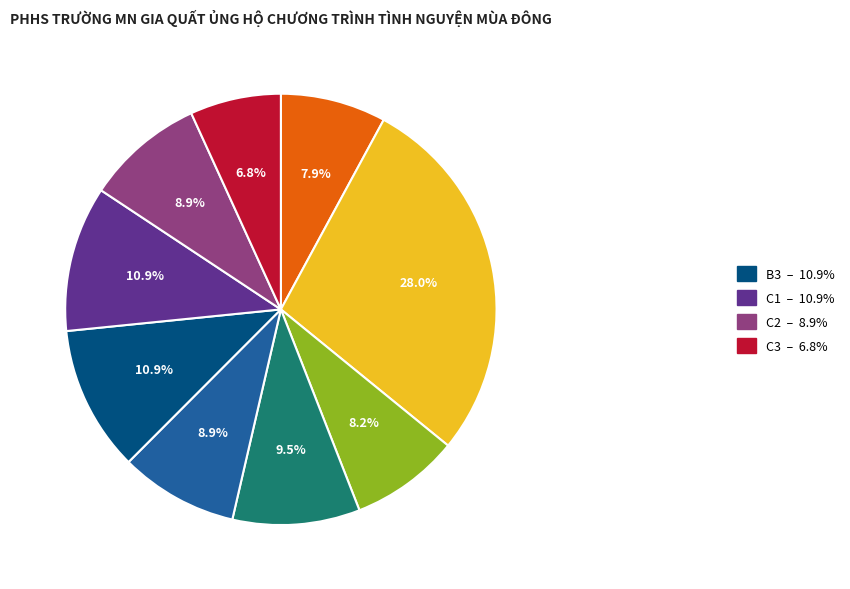

Is there any slice that represents more than half of the pie?

No